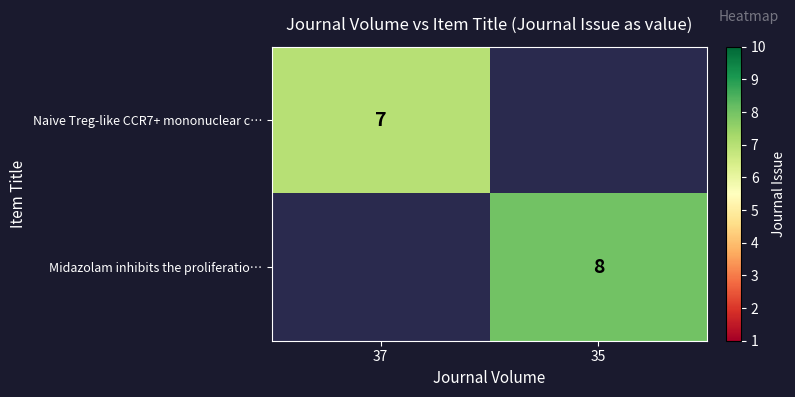

The Naive Treg-like CCR7+ mononuclear c… series shows 7 at 37. True or false?

True